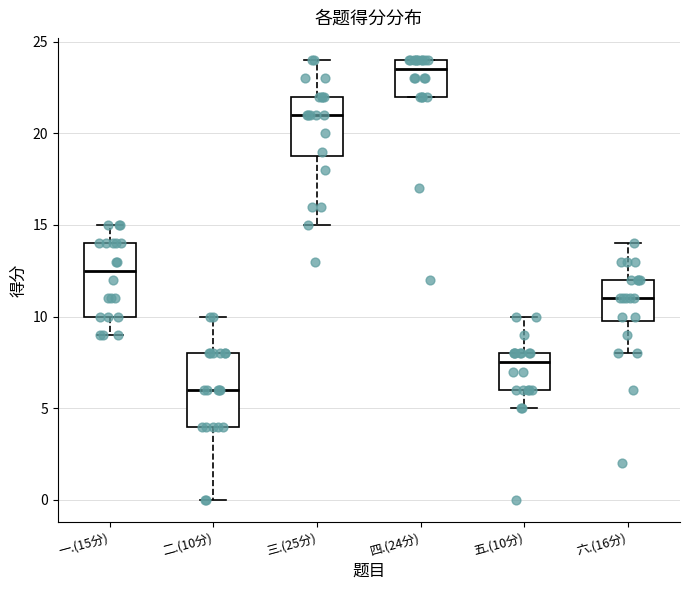

Where is the lower edge of the box for 一.(15分) on the y-axis? The values are not printed on the chart, so give them approximately, as read against the axis.

10.0